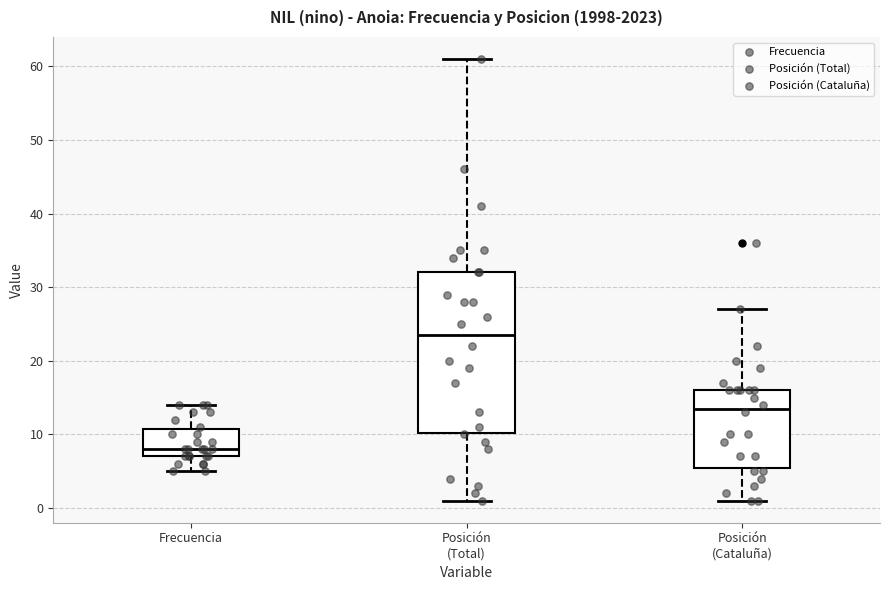

Reading left to right, read every box against the y-axis: the position of its median line, the range the box covers, and the ends of its whiskers. The values are not printed on the chart, so give them approximately, as read against the axis.

Frecuencia: median 8, box 7 to 11, whiskers 5 to 14
Posición (Total): median 24, box 10 to 32, whiskers 1 to 61
Posición (Cataluña): median 14, box 6 to 16, whiskers 1 to 27